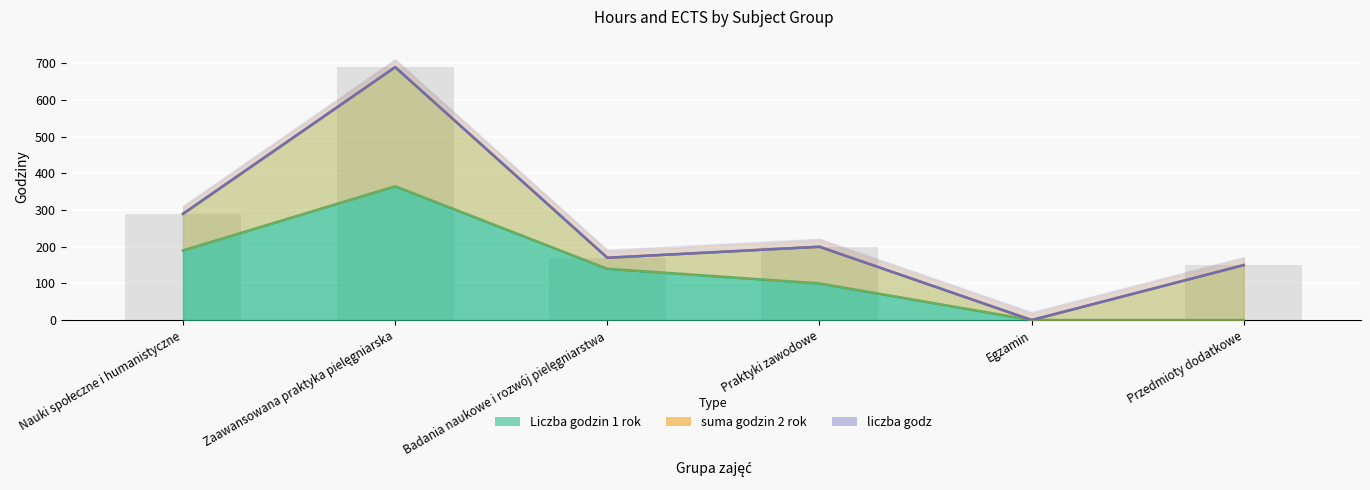

What is the average value of the liczba godz (forecast) series?

250